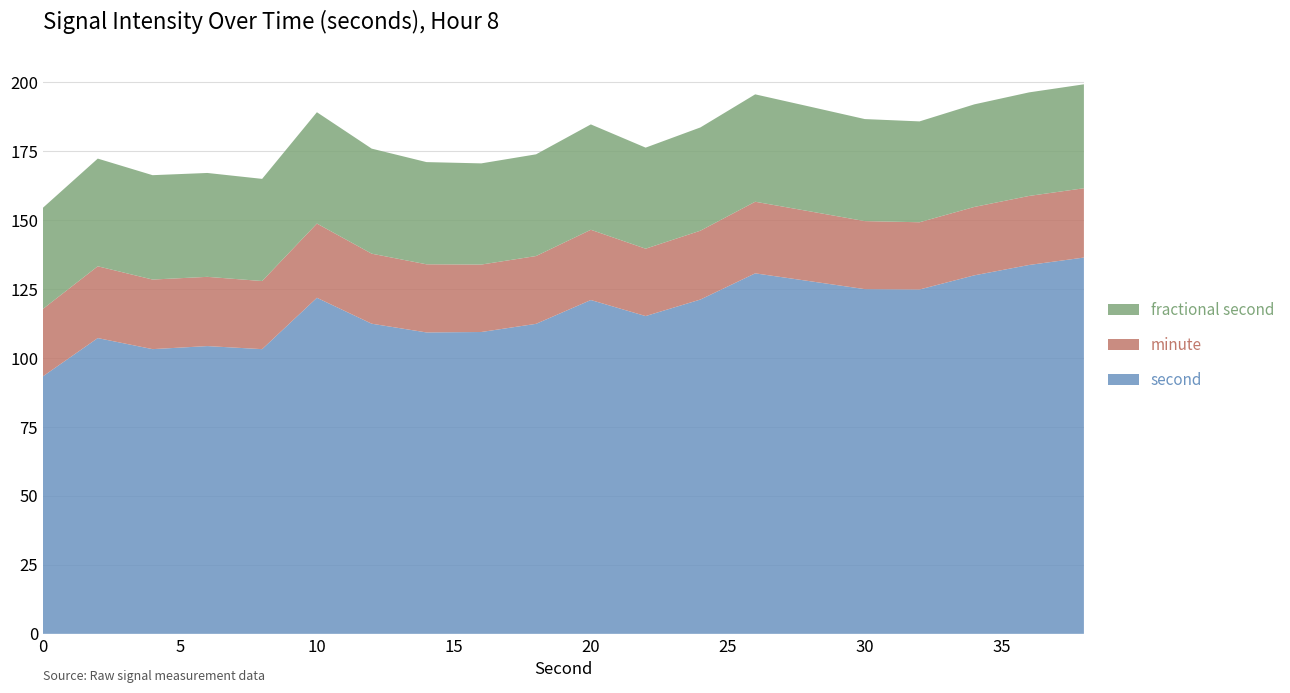

What is the minimum value for second?

93.4